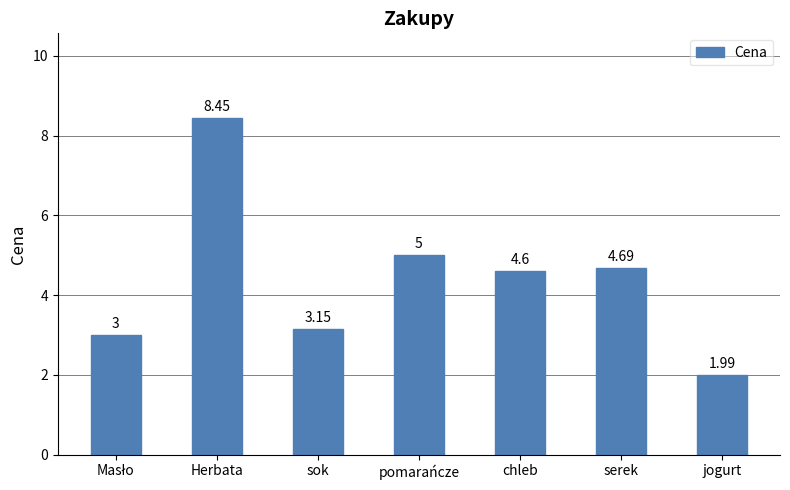

How many data points are less than 4?

3